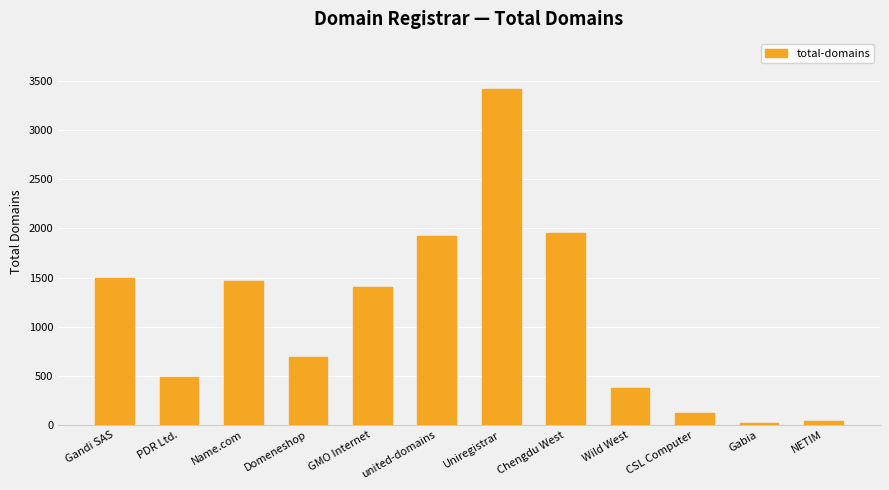

What is the ratio of the value at GMO Internet to the value at PDR Ltd.?

2.9